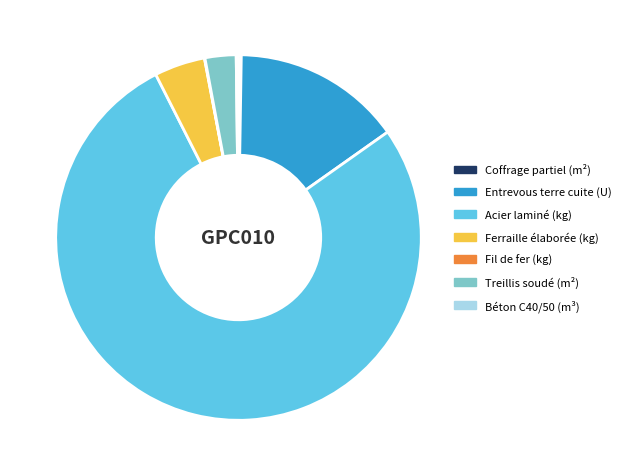

Between Treillis soudé (m²) and Entrevous terre cuite (U), which is larger?

Entrevous terre cuite (U)